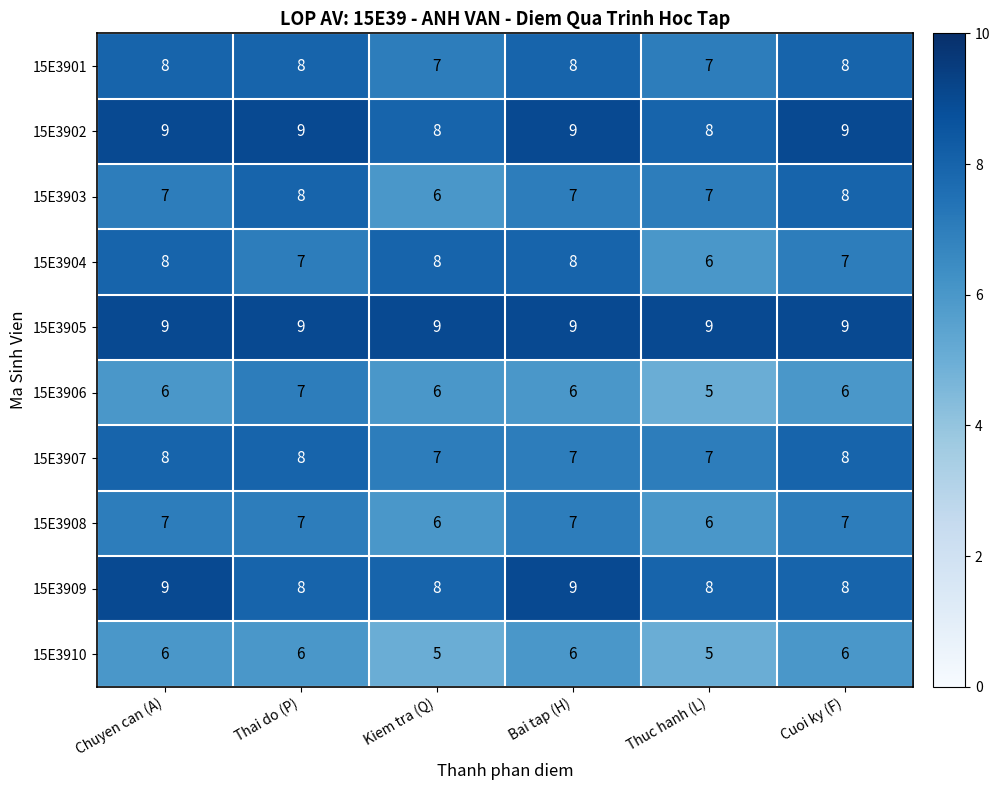

True or false: 15E3901 has a value of 3 at Cuoi ky (F).

False